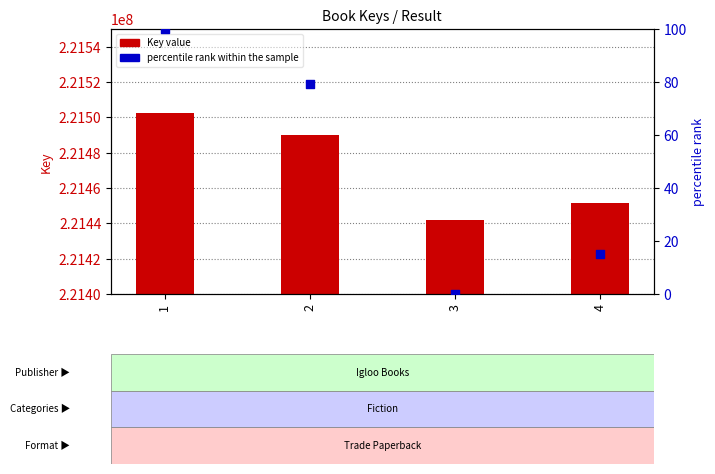

At how many categories does at least one series exceed 185650544?

4